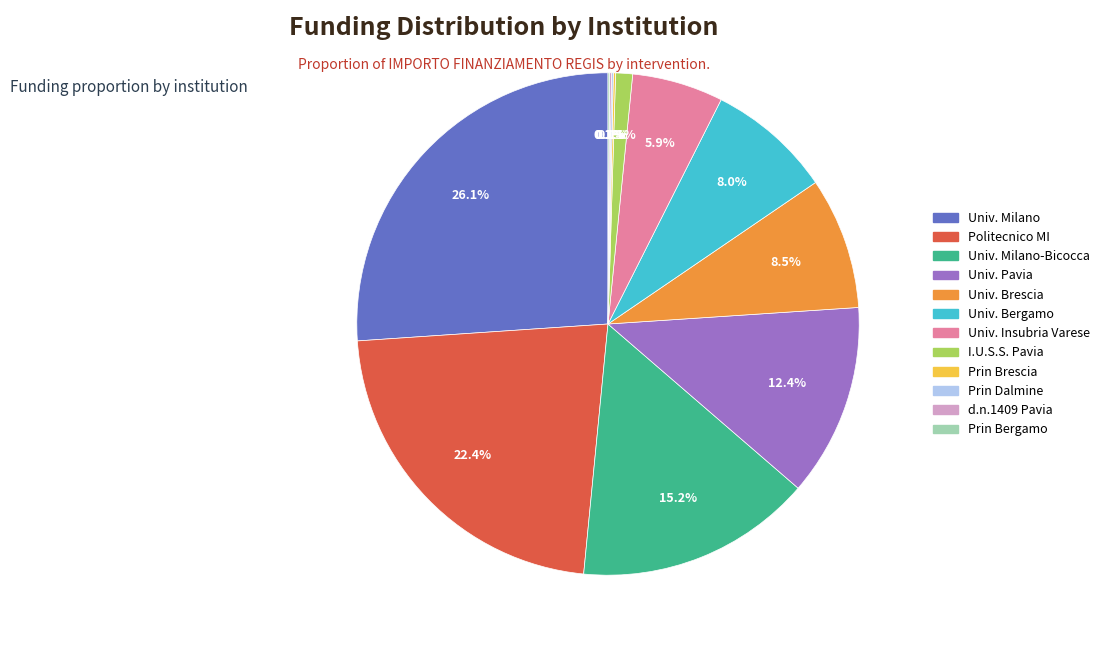

Is there any slice that represents more than half of the pie?

No